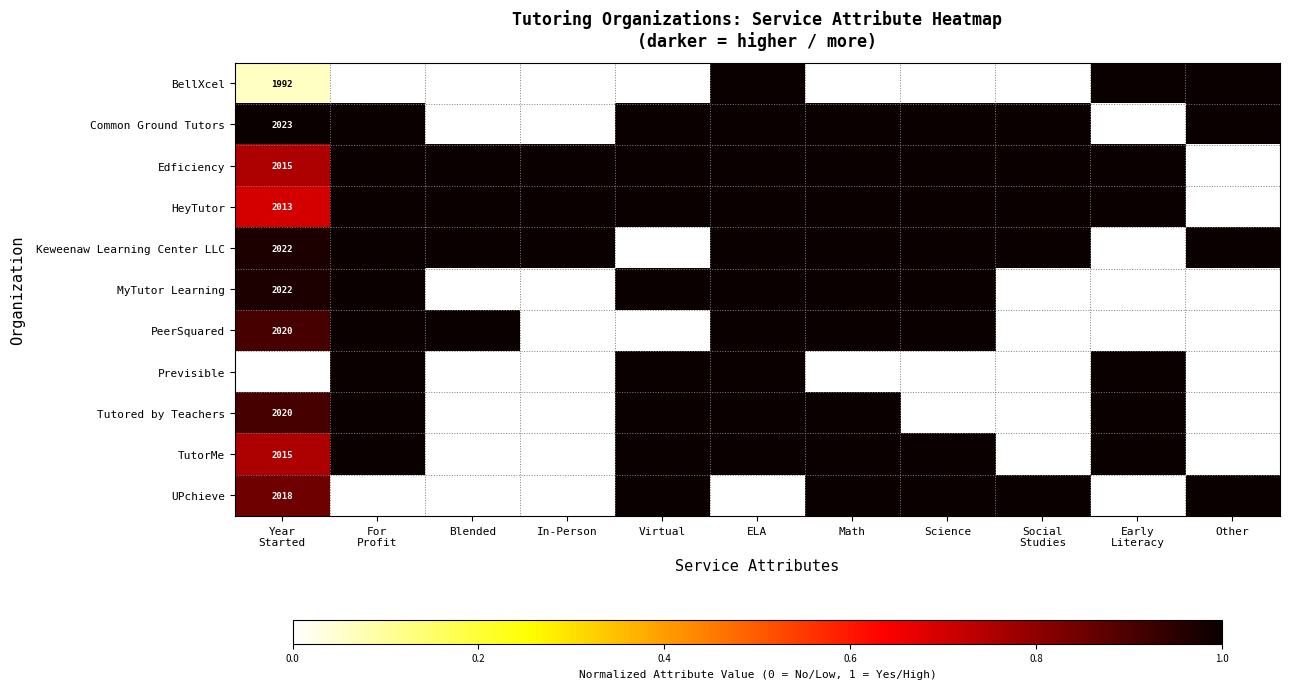

What is the spread (max minus min) of values at In-Person?

1.0